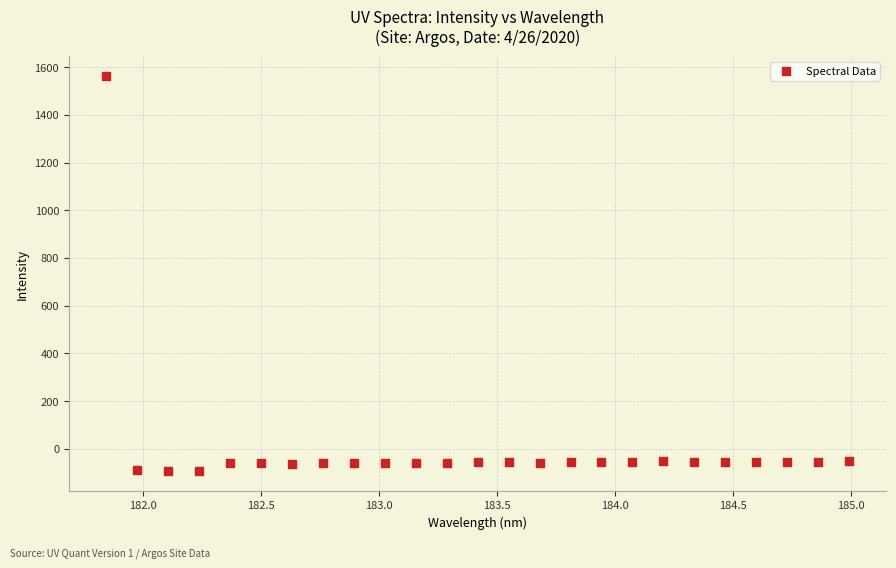

What is the range of X values (max minus min)?

3.1